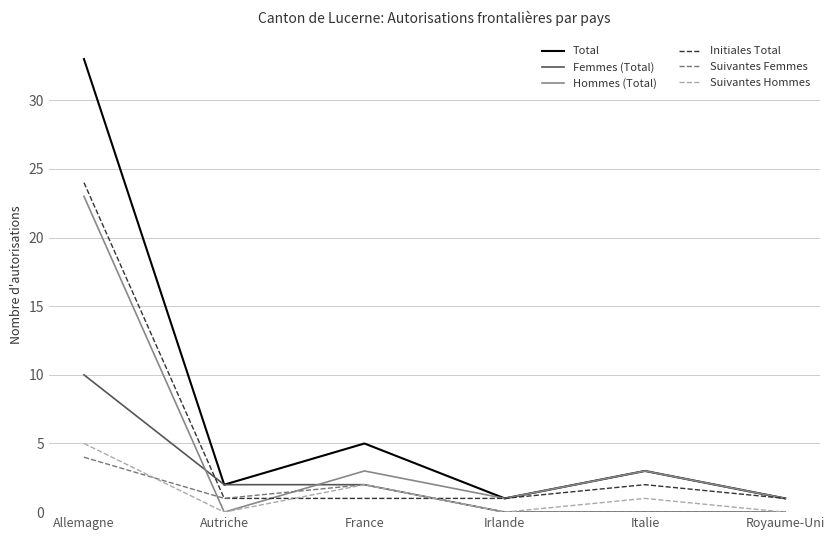

Which series has the widest spread of values?

Total